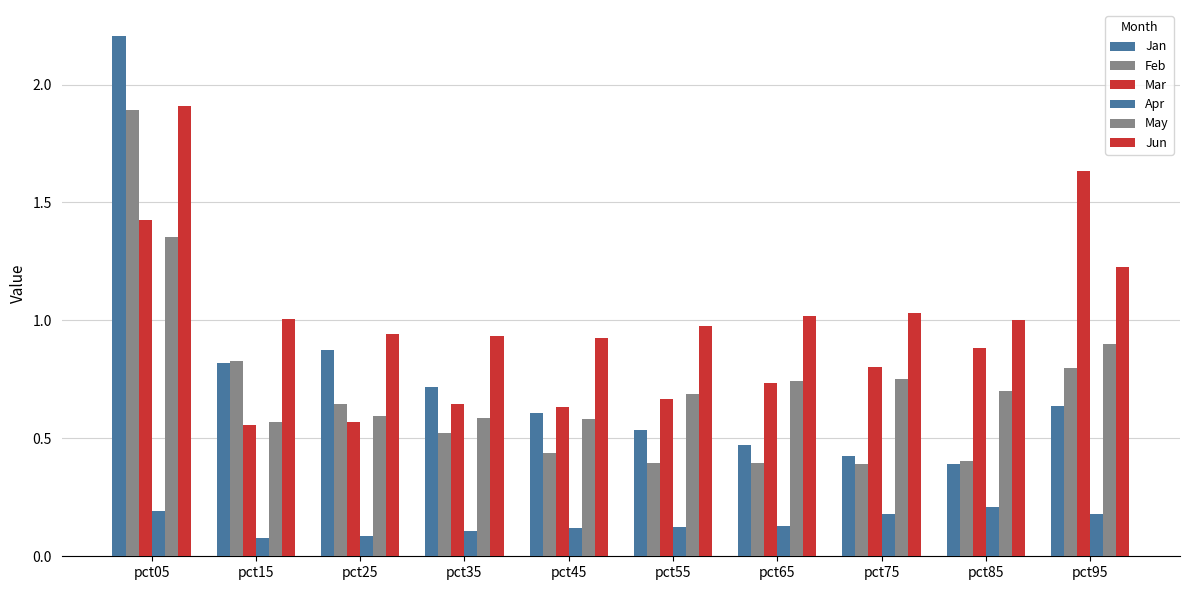

Does the chart contain any negative values?

No